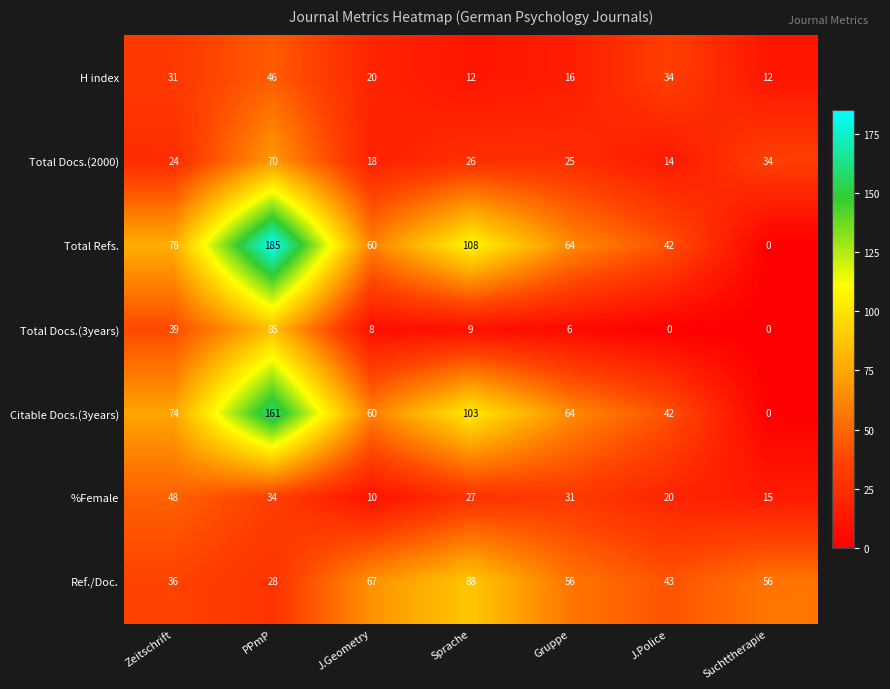

What is the spread (max minus min) of values at Gruppe?

58